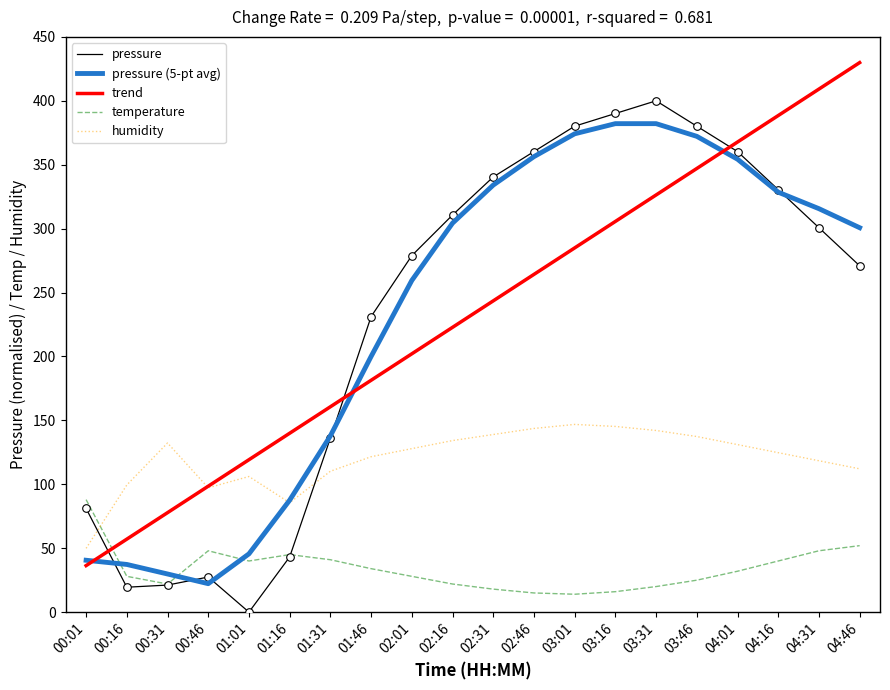

What is the total value across all series at 03:46?

1261.8